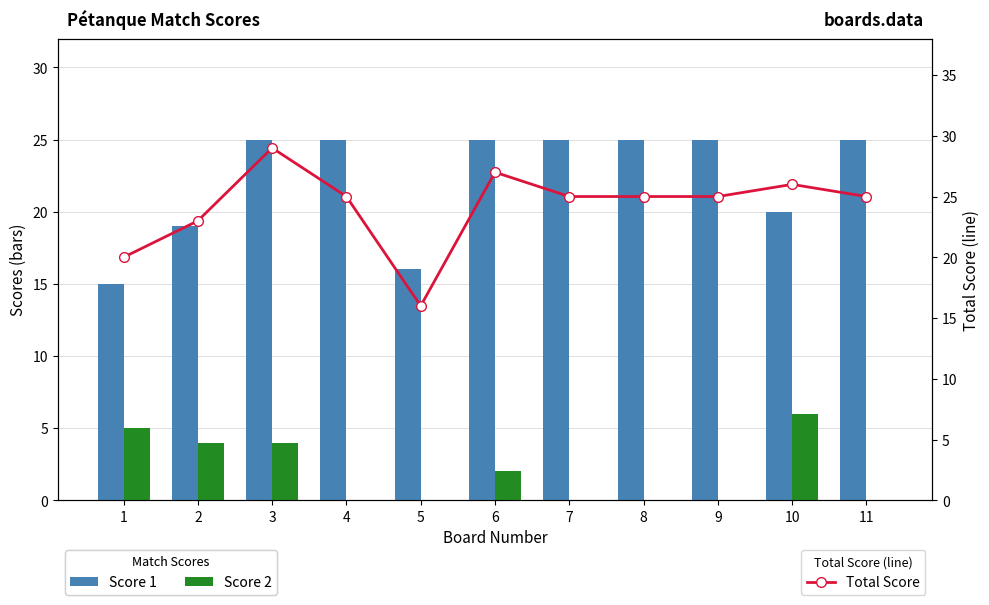

What is the greatest value displayed?

29